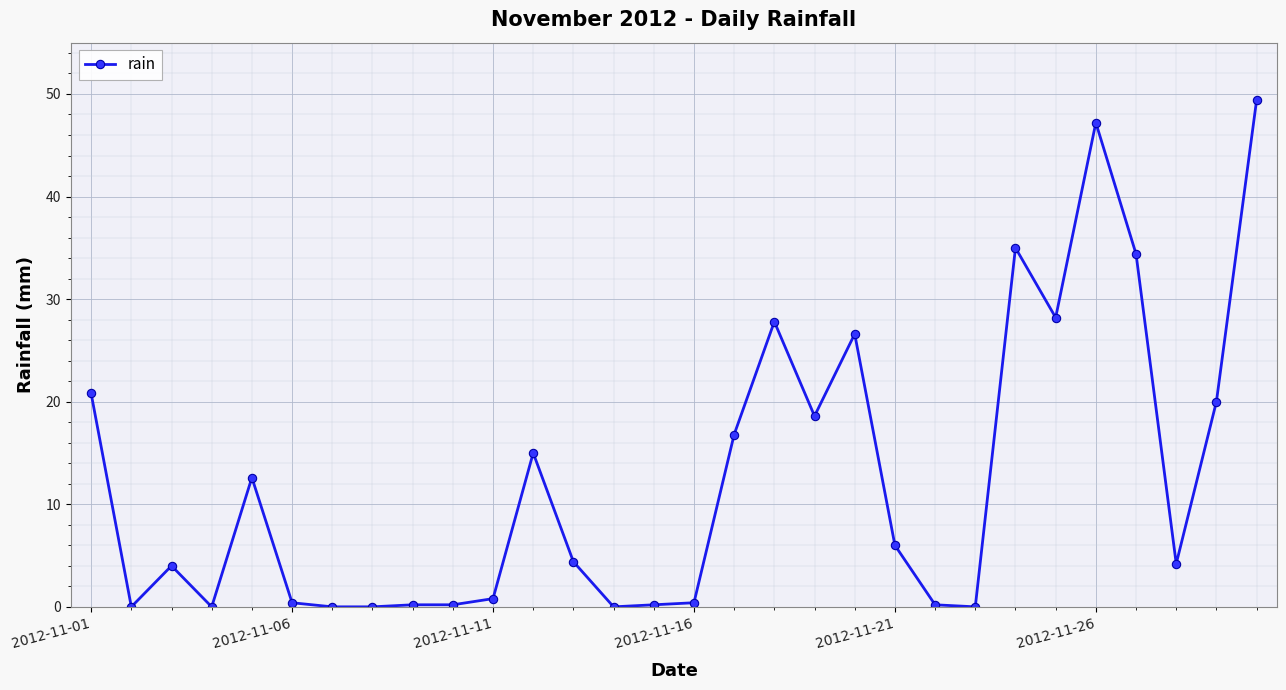

What is the average value?

12.4